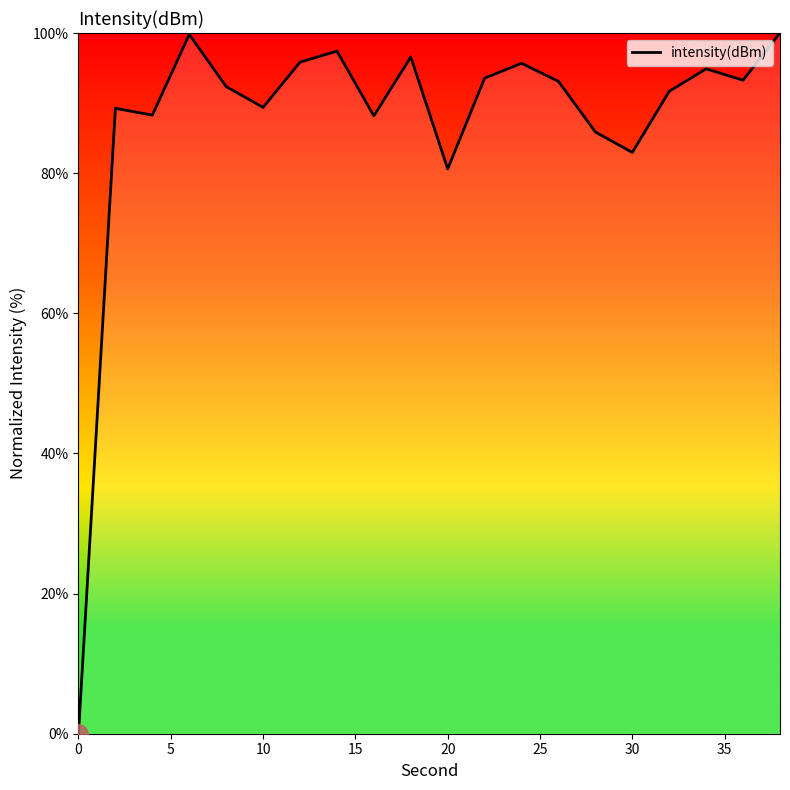

What is the difference between the maximum and minimum values?

100.0